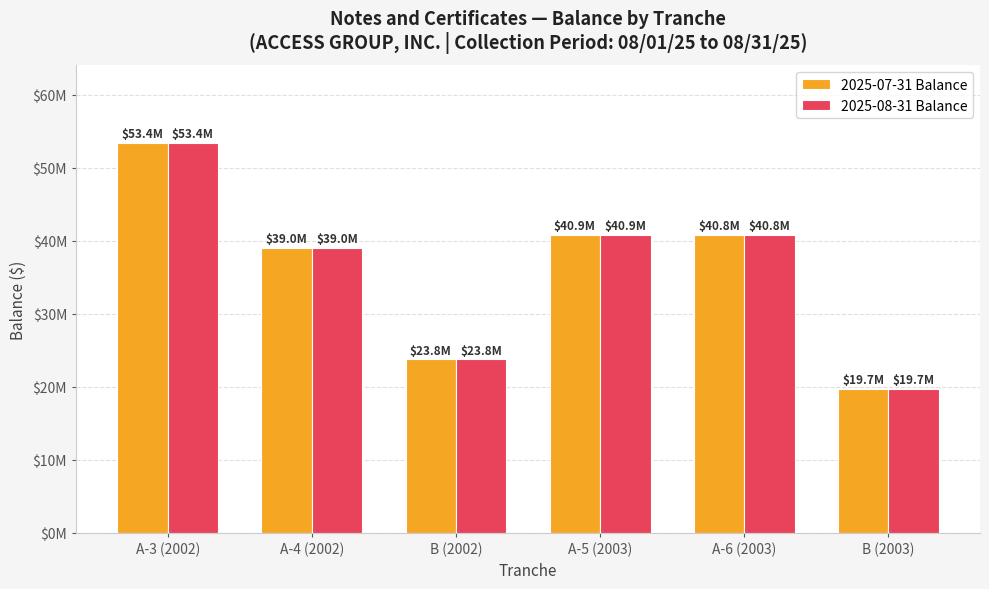

The 2025-08-31 Balance series shows 19700000 at B (2003). True or false?

True